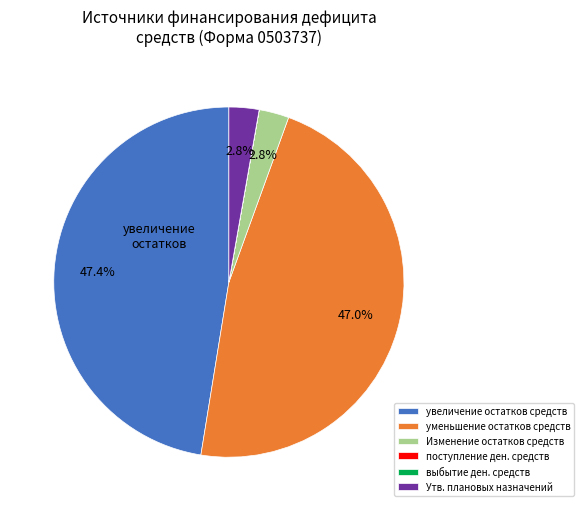

To the nearest percent, what is the average slice percentage?

17%